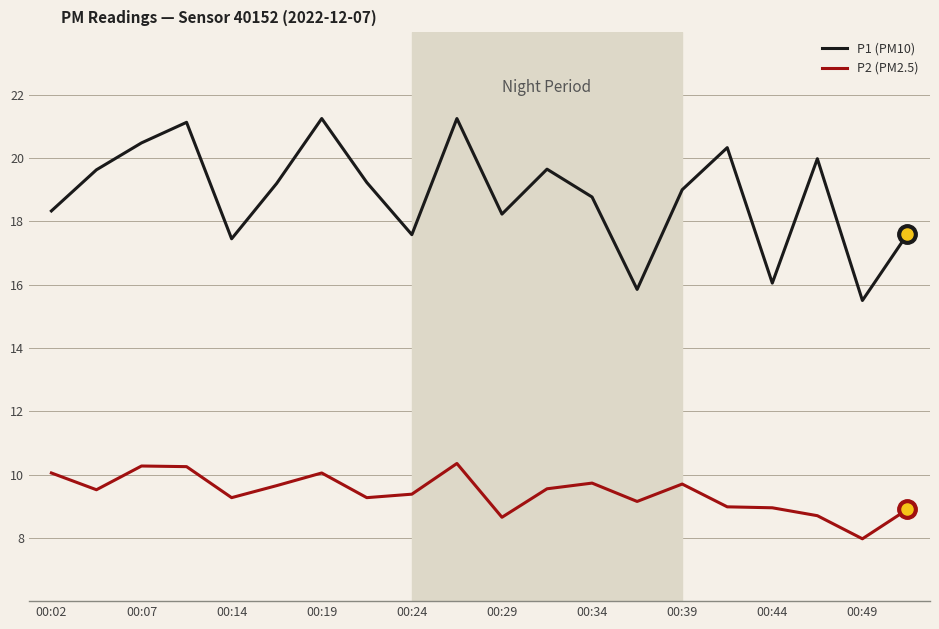

What is the minimum value shown in the chart?

8.0